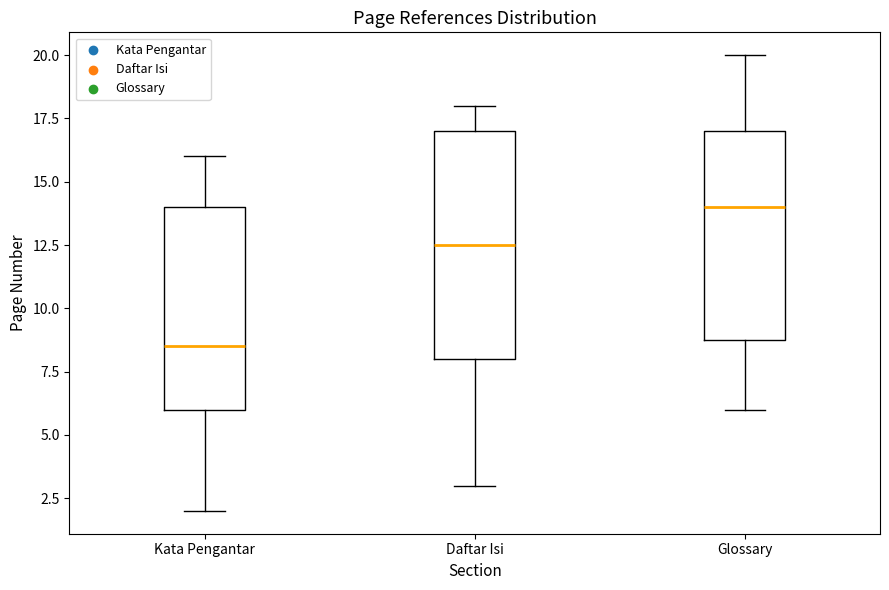

Reading left to right, transcribe this box plot: for each box, give where its median line is, the range the box spans, and where its two whiskers end, as read against the y-axis. The values are not printed on the chart, so give them approximately, as read against the axis.

Kata Pengantar: median 8.5, box 6.0 to 14.0, whiskers 2.0 to 16.0
Daftar Isi: median 12.5, box 8.0 to 17.0, whiskers 3.0 to 18.0
Glossary: median 14.0, box 9.0 to 17.0, whiskers 6.0 to 20.0